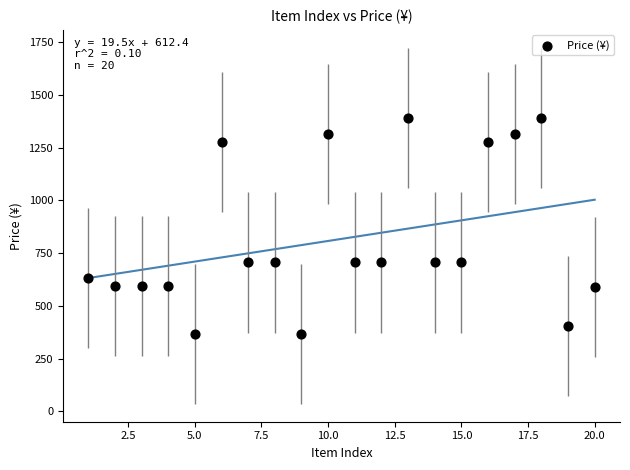

What is the range of Y values (max minus min)?

1023.7